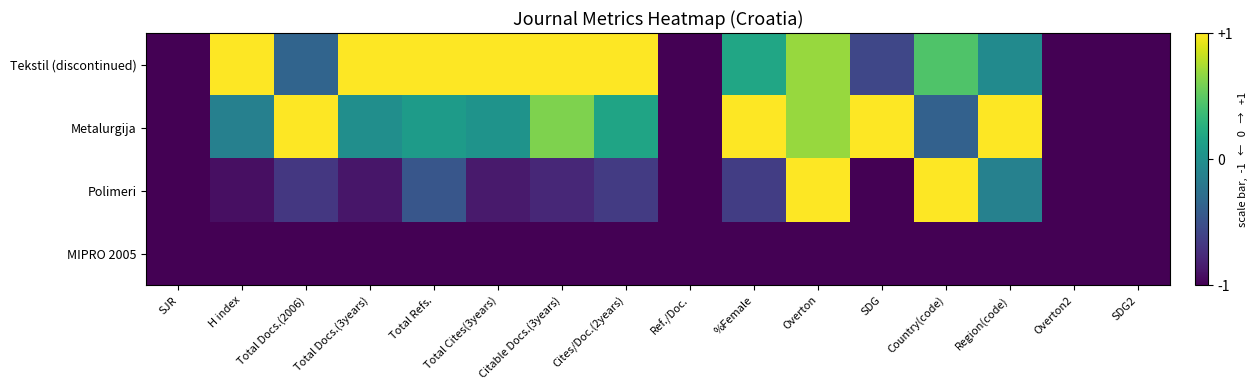

Reading right to left, extract all data points from this chart.

Tekstil (discontinued): SDG2=-1.0	Overton2=-1.0	Region(code)=-0.0	Country(code)=0.4	SDG=-0.6	Overton=0.7	%Female=0.2	Ref./Doc.=-1.0	Cites/Doc.(2years)=1.0	Citable Docs.(3years)=1.0	Total Cites(3years)=1.0	Total Refs.=1.0	Total Docs.(3years)=1.0	Total Docs.(2006)=-0.4	H index=1.0	SJR=-1.0
Metalurgija: SDG2=-1.0	Overton2=-1.0	Region(code)=1.0	Country(code)=-0.4	SDG=1.0	Overton=0.7	%Female=1.0	Ref./Doc.=-1.0	Cites/Doc.(2years)=0.2	Citable Docs.(3years)=0.6	Total Cites(3years)=0.0	Total Refs.=0.1	Total Docs.(3years)=-0.0	Total Docs.(2006)=1.0	H index=-0.1	SJR=-1.0
Polimeri: SDG2=-1.0	Overton2=-1.0	Region(code)=-0.1	Country(code)=1.0	SDG=-1.0	Overton=1.0	%Female=-0.6	Ref./Doc.=-1.0	Cites/Doc.(2years)=-0.7	Citable Docs.(3years)=-0.8	Total Cites(3years)=-0.9	Total Refs.=-0.5	Total Docs.(3years)=-0.9	Total Docs.(2006)=-0.7	H index=-0.9	SJR=-1.0
MIPRO 2005: SDG2=-1.0	Overton2=-1.0	Region(code)=-1.0	Country(code)=-1.0	SDG=-1.0	Overton=-1.0	%Female=-1.0	Ref./Doc.=-1.0	Cites/Doc.(2years)=-1.0	Citable Docs.(3years)=-1.0	Total Cites(3years)=-1.0	Total Refs.=-1.0	Total Docs.(3years)=-1.0	Total Docs.(2006)=-1.0	H index=-1.0	SJR=-1.0